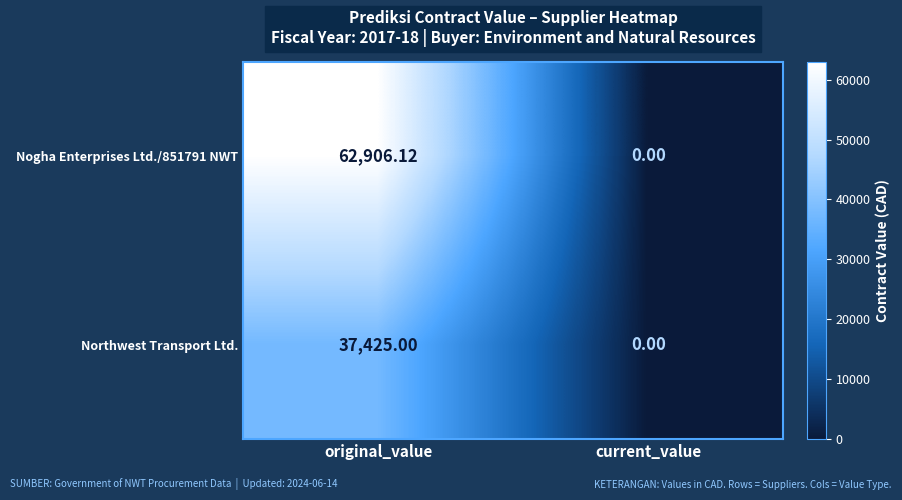

Which category has the lowest value across all series?

current_value